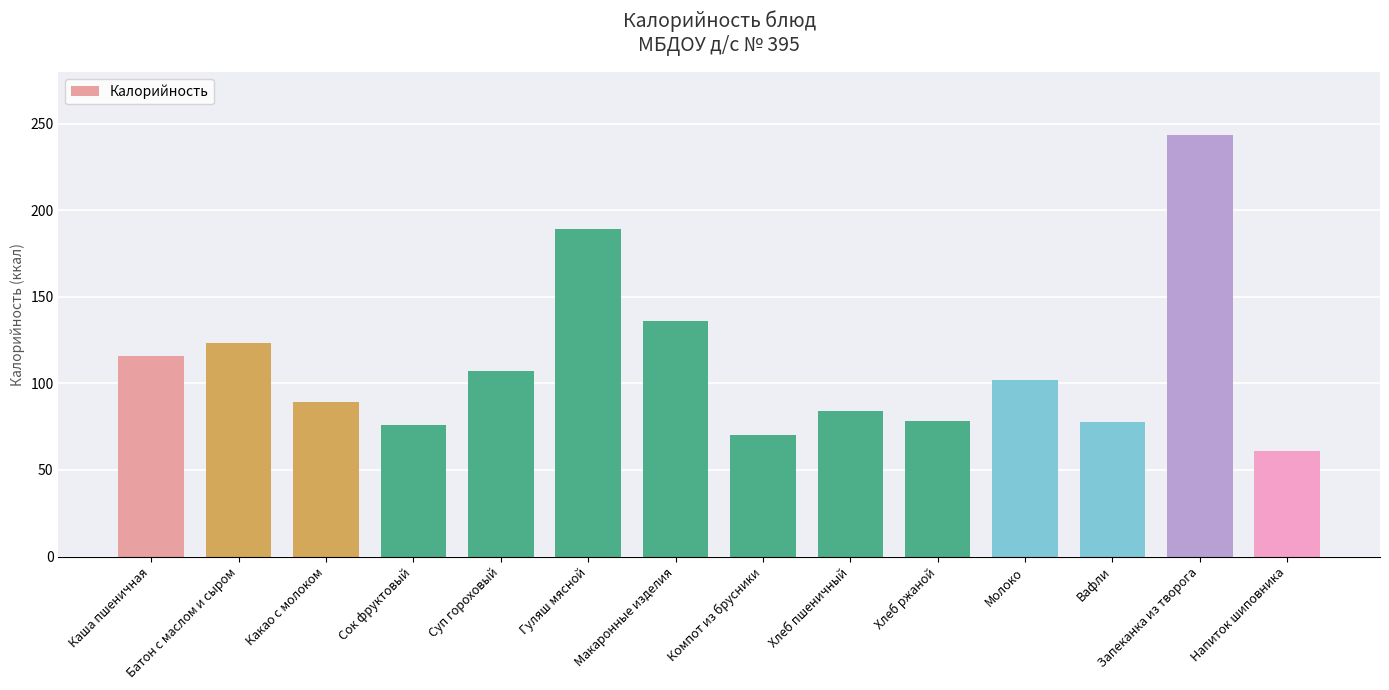

Between Компот из брусники and Каша пшеничная, which is larger?

Каша пшеничная